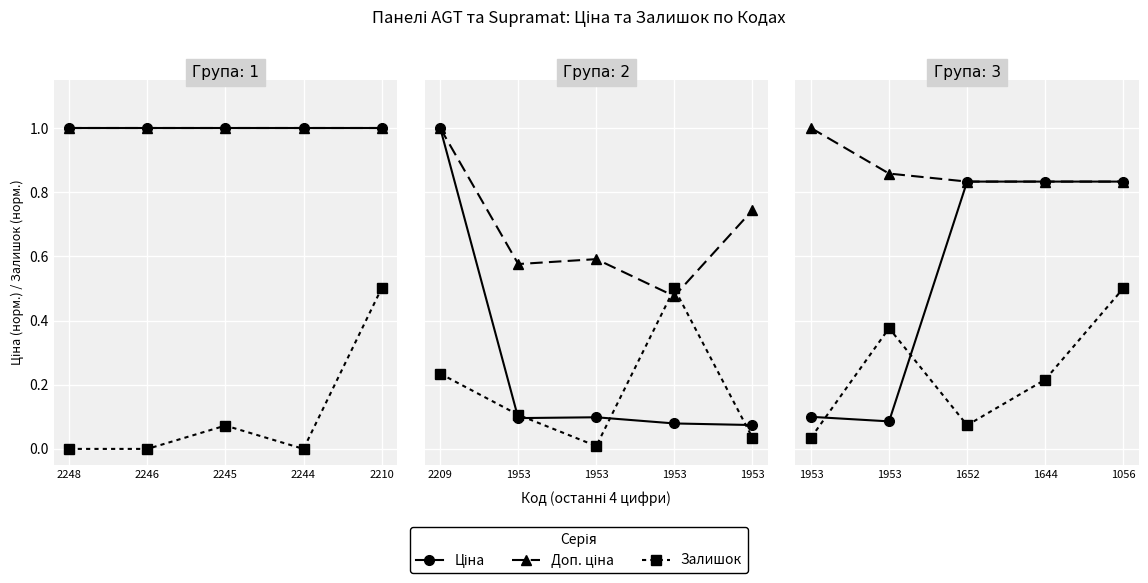

True or false: Доп. ціна and Ціна intersect in this chart.

False